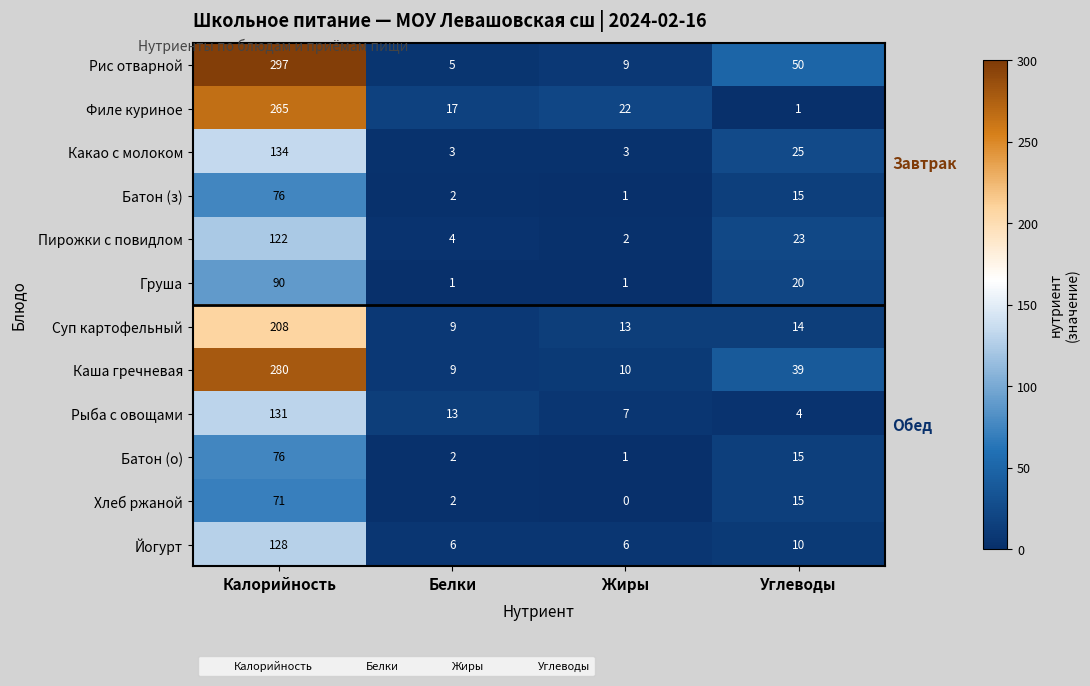

What is the difference between the highest and lowest values at Калорийность?

226